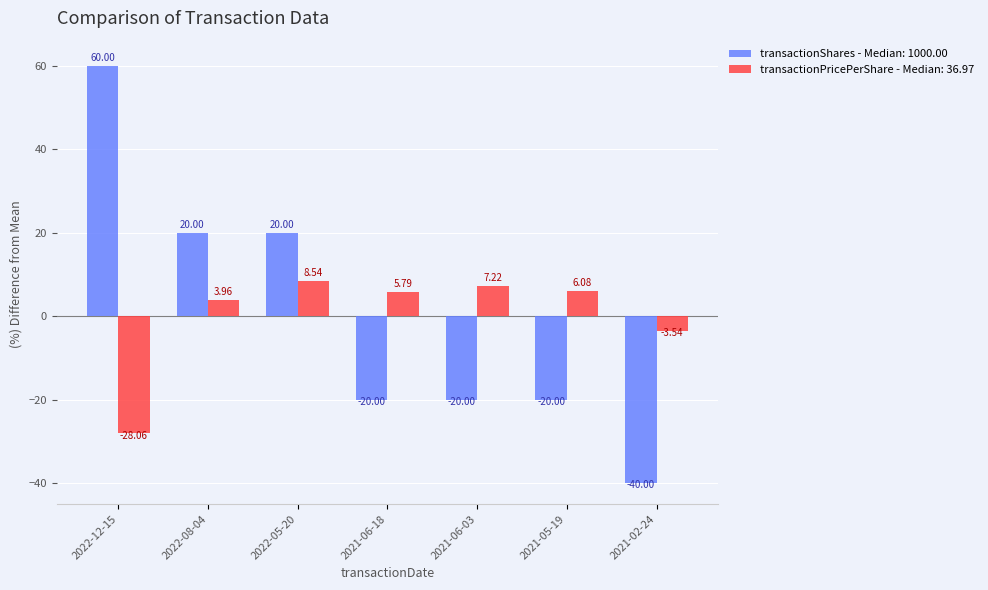

What is the spread (max minus min) of values at 2021-05-19?

26.1